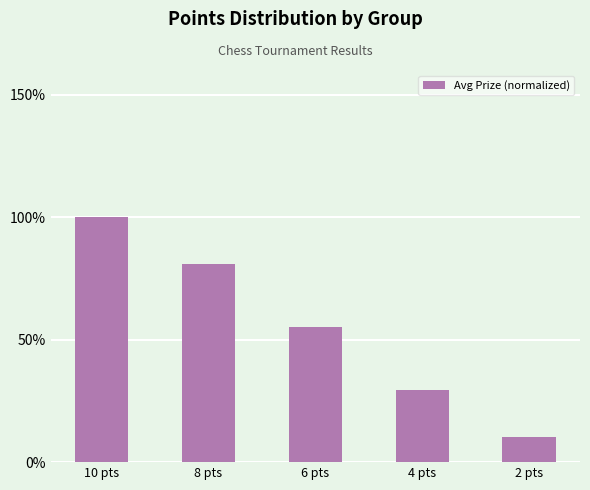

Reading left to right, extract all data points from this chart.

10 pts=100.0	8 pts=80.8	6 pts=55.2	4 pts=29.6	2 pts=10.4